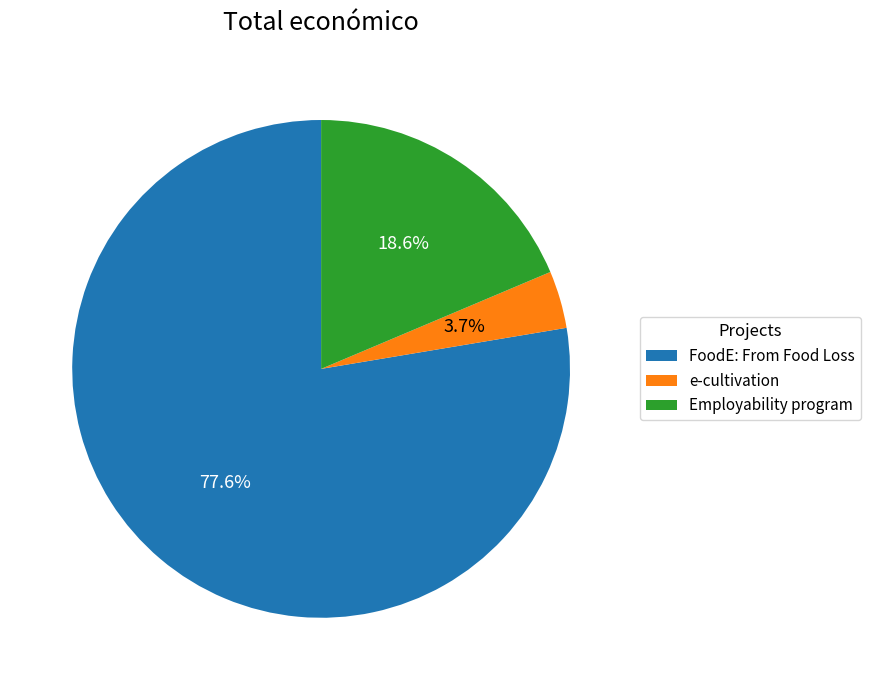

What is the total percentage of FoodE: From Food Loss and Employability program?

96.3%